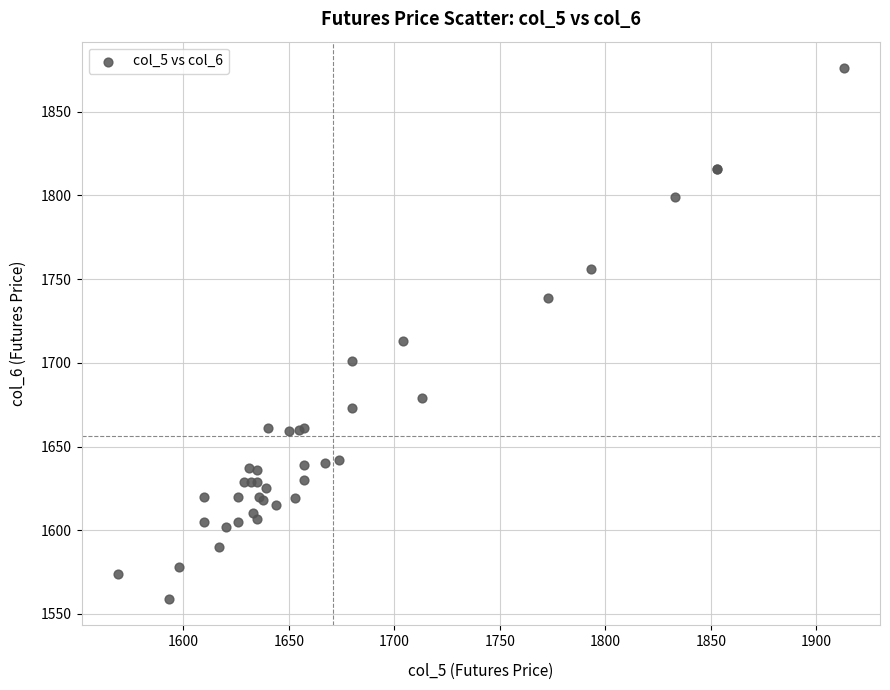

What Y value in the scatter plot is closest to 1717?

1713